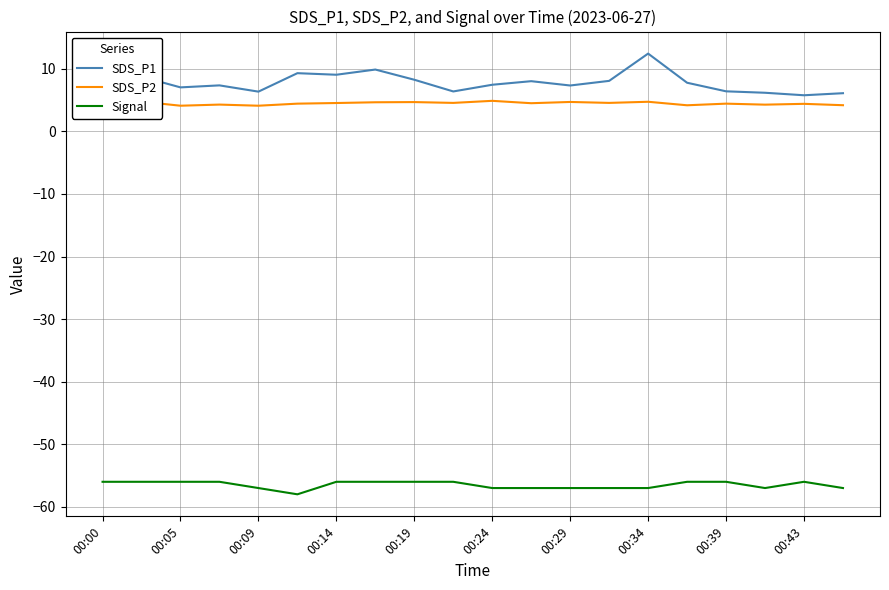

Which series has the widest spread of values?

SDS_P1